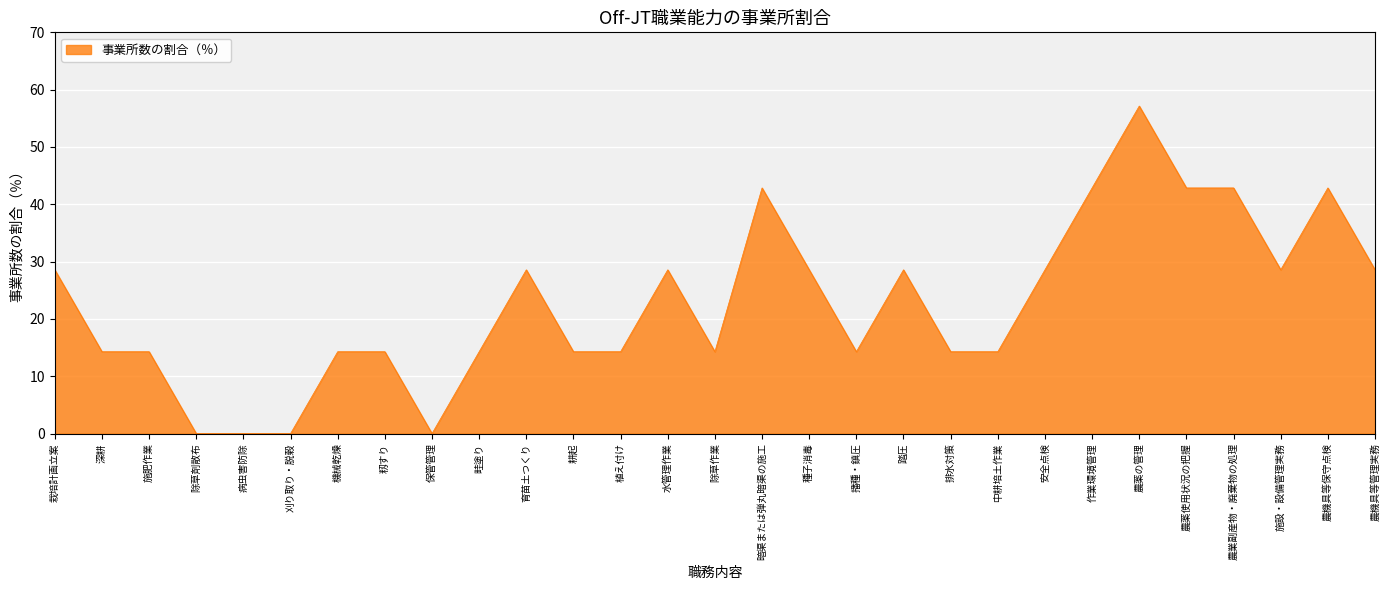

What is the approximate value at 農薬の管理?

57.1